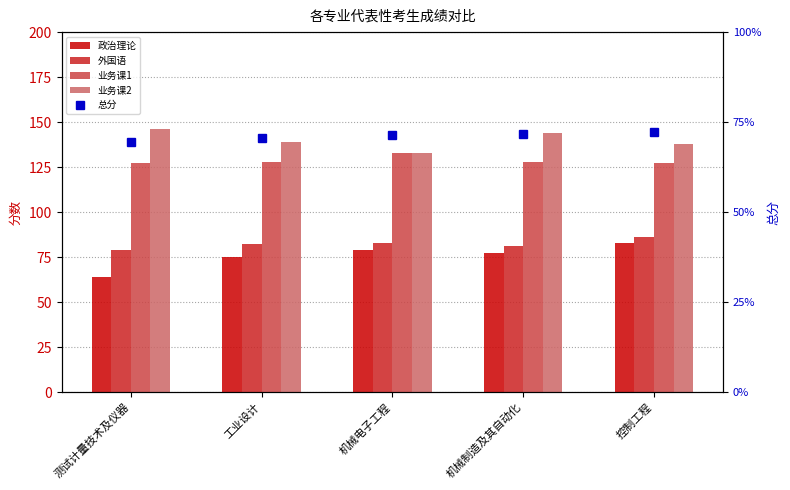

Where is 外国语 nearest to the value 82?

工业设计